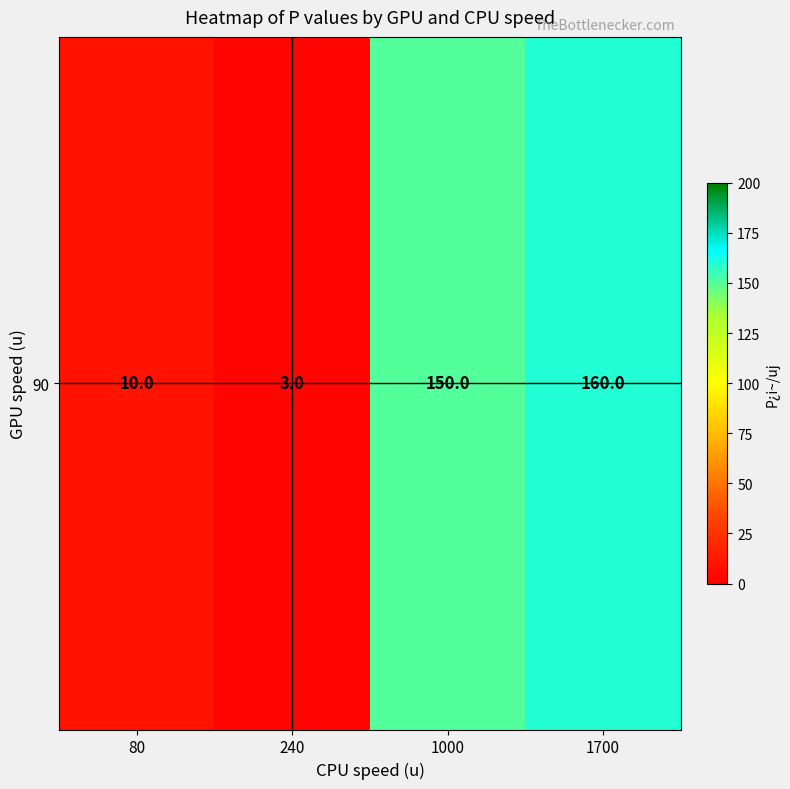

Reading left to right, what are all the values shown in this chart?

80=10	240=3	1000=150	1700=160